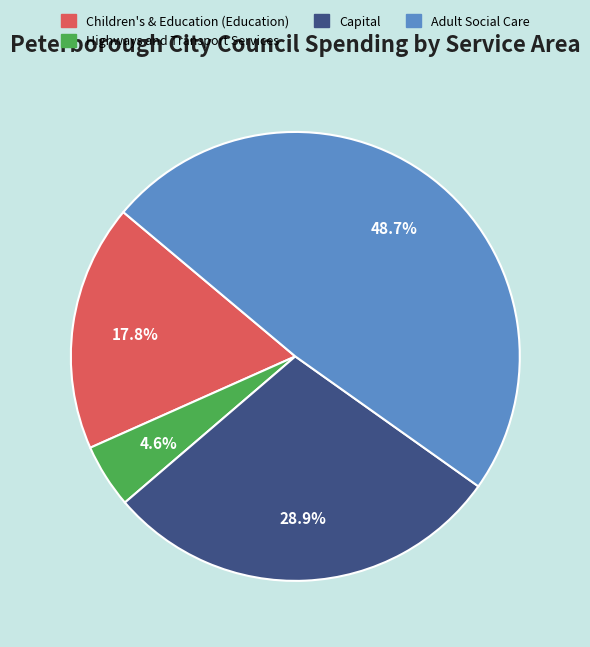

Is there a majority slice in this chart?

No